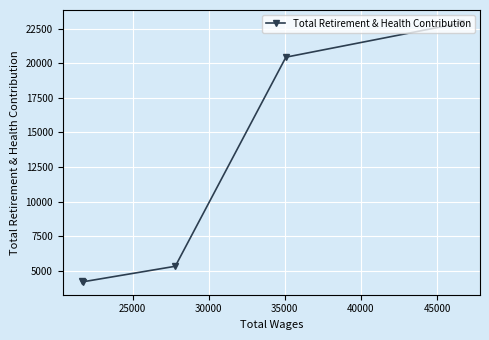

What is the maximum value shown in the chart?

22929